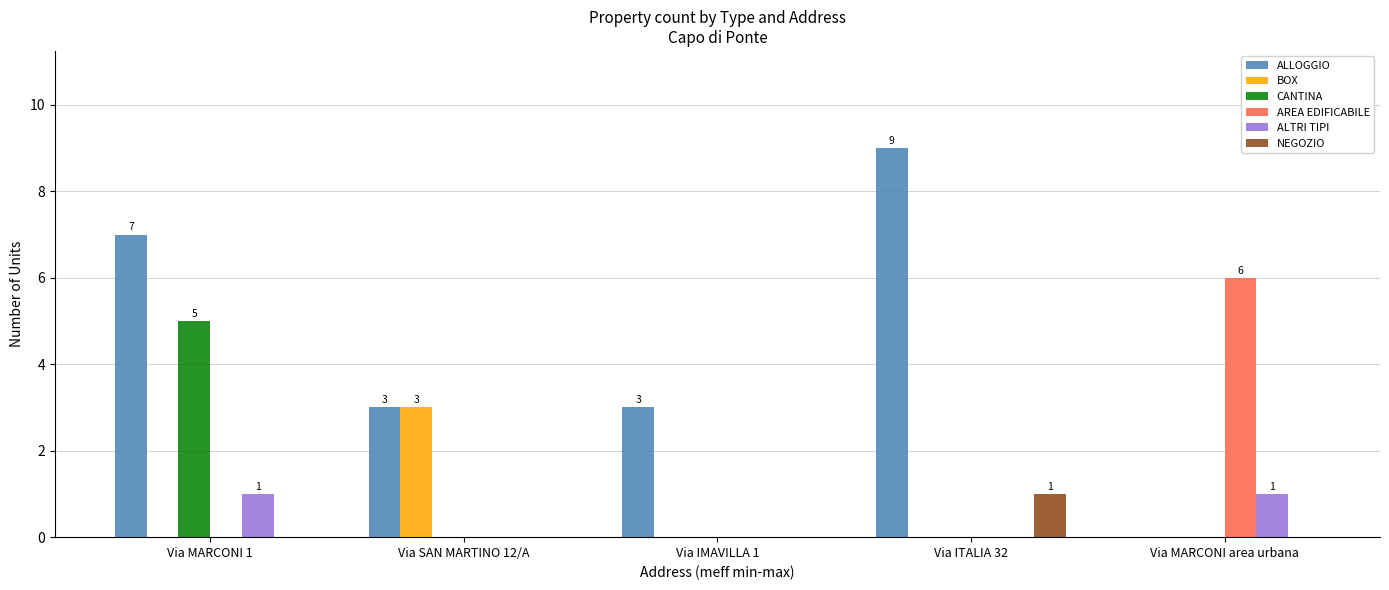

What are all the series names shown in the legend?

ALLOGGIO, BOX, CANTINA, AREA EDIFICABILE, ALTRI TIPI, NEGOZIO